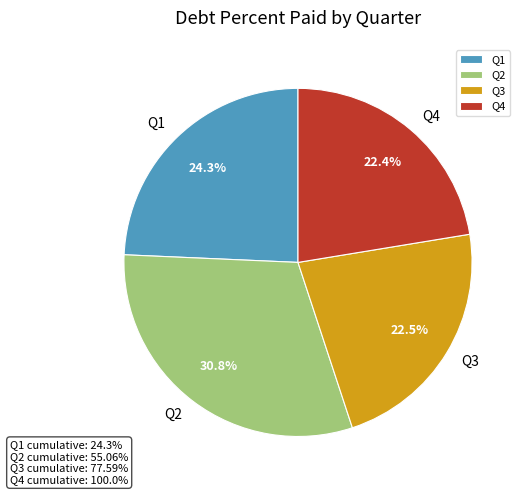

Is it true that Q2 is 14% of the pie?

False